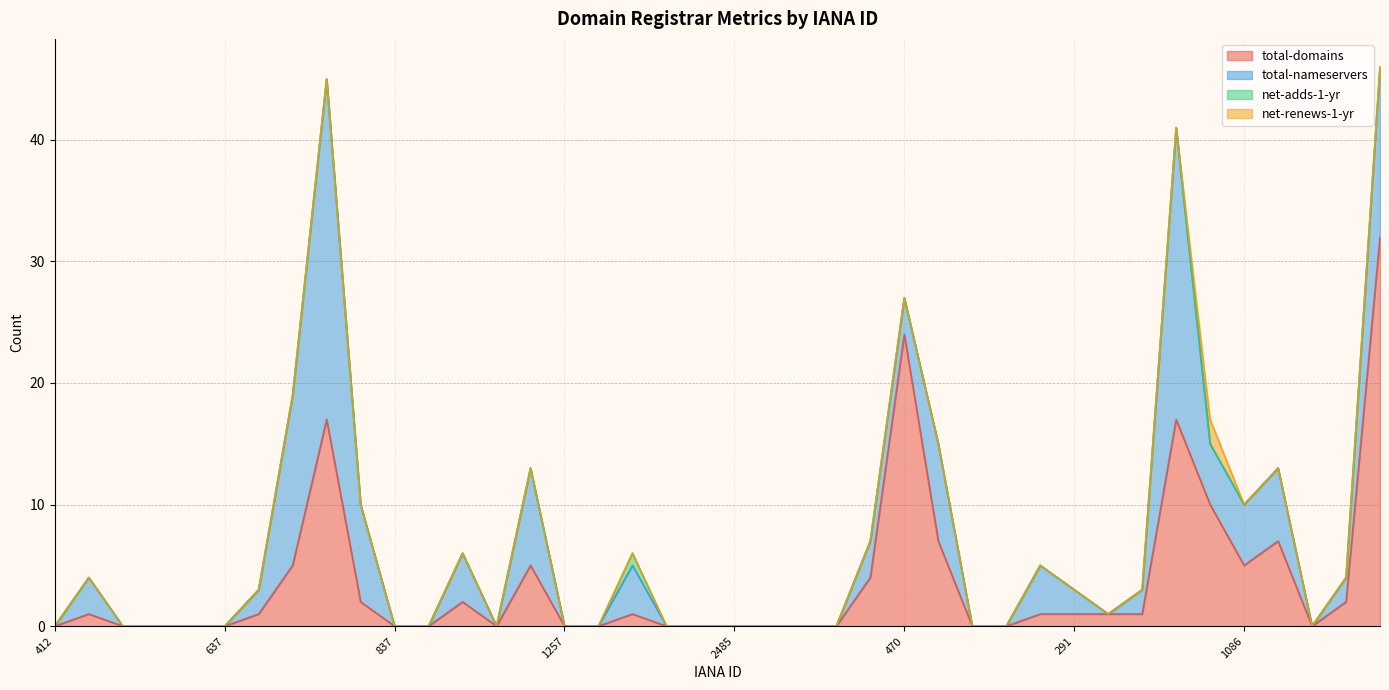

Rank the categories by total-domains value from lowest to highest.

412, 460, 471, 617, 637, 837, 938, 1110, 1257, 1328, 2288, 2477, 2485, 2493, 411, 444, 628, 670, 1251, 447, 675, 1362, 809, 291, 9997, 826, 9998, 1052, 1291, 456, 151, 1152, 1086, 612, 1151, 1011, 292, 895, 470, 1345